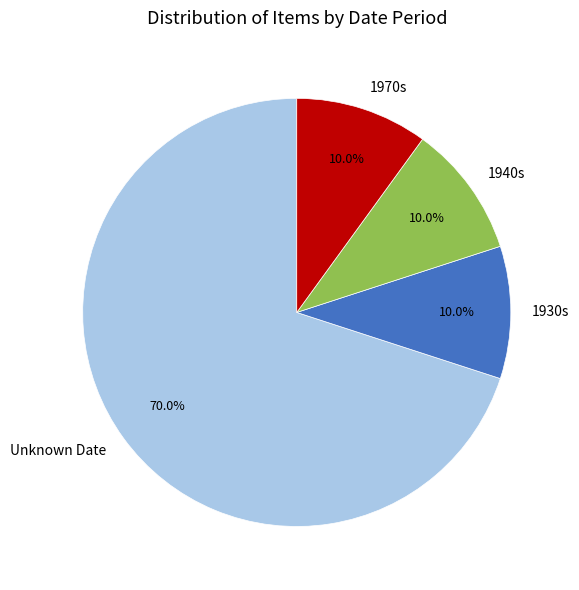

Approximately how many times larger is the value at 1930s compared to 1940s?

1.0